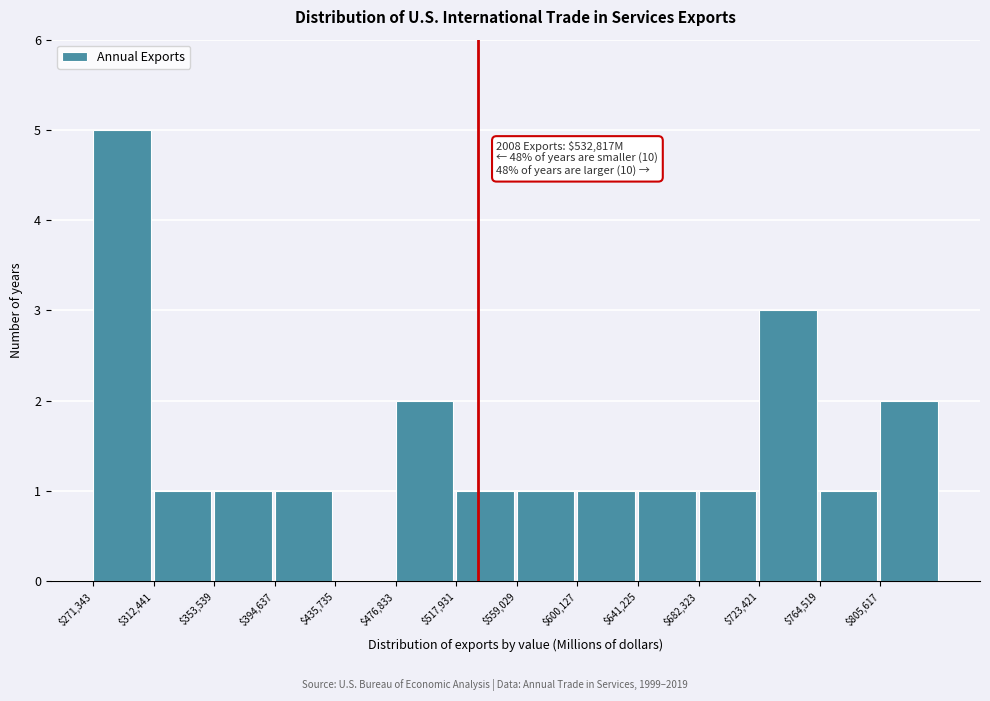

Over which range of the x-axis is the bar tallest?

270000 to 310000